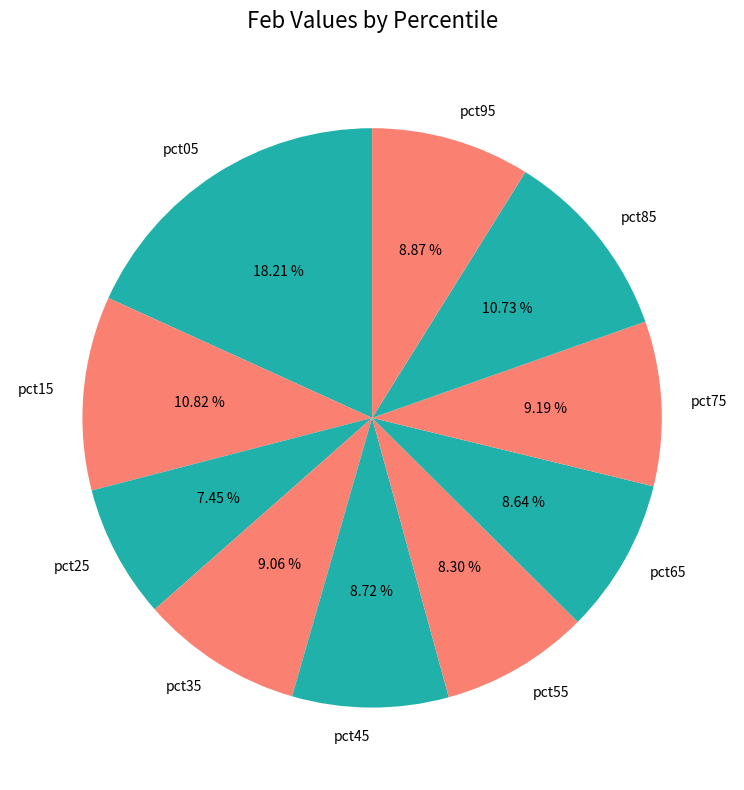

To the nearest percent, what is the difference between the pct65 and pct15 slice percentages?

2%